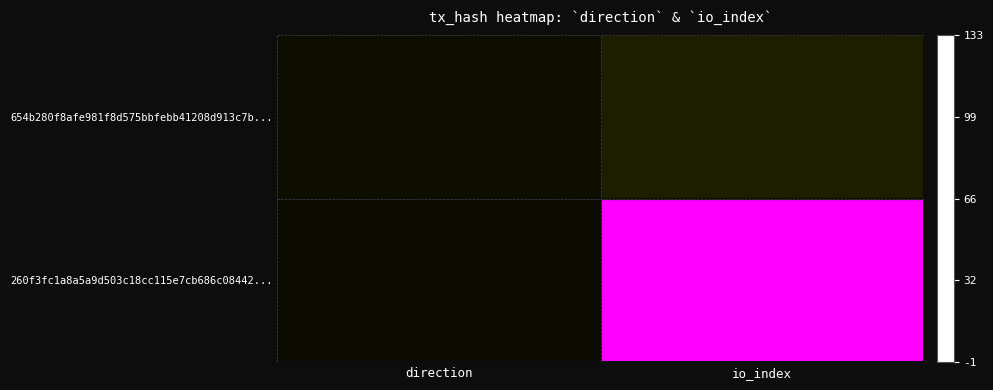

Which has a higher value, io_index or direction?

io_index